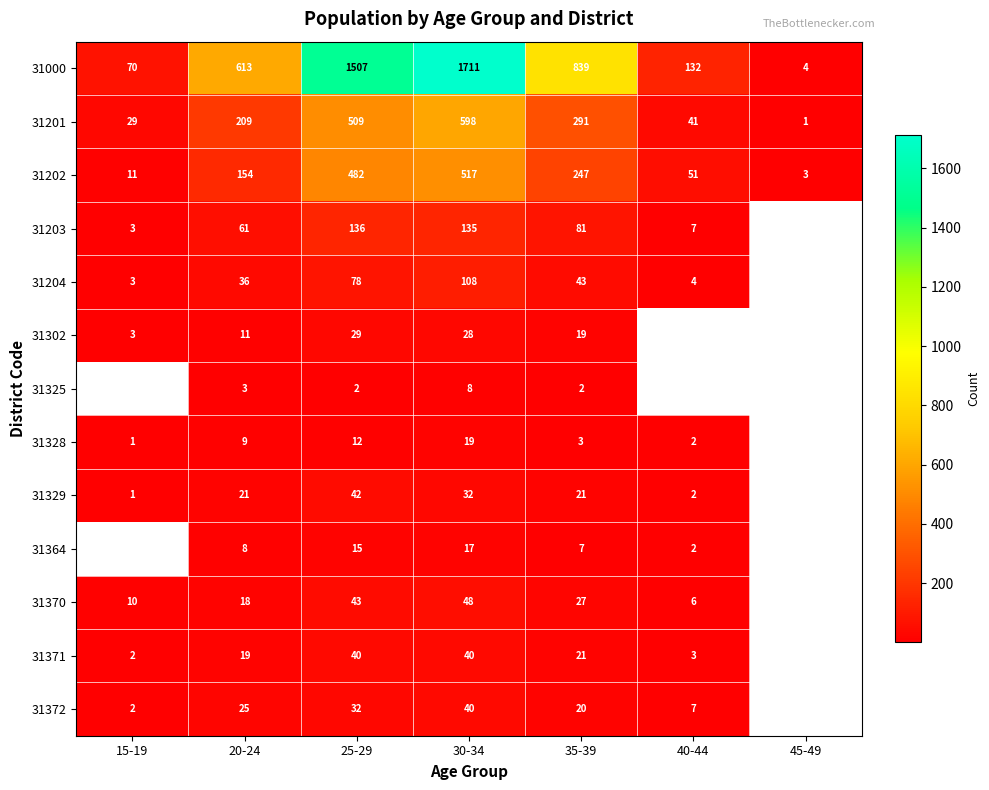

Rank the categories by 31000 value from highest to lowest.

30-34, 25-29, 35-39, 20-24, 40-44, 15-19, 45-49